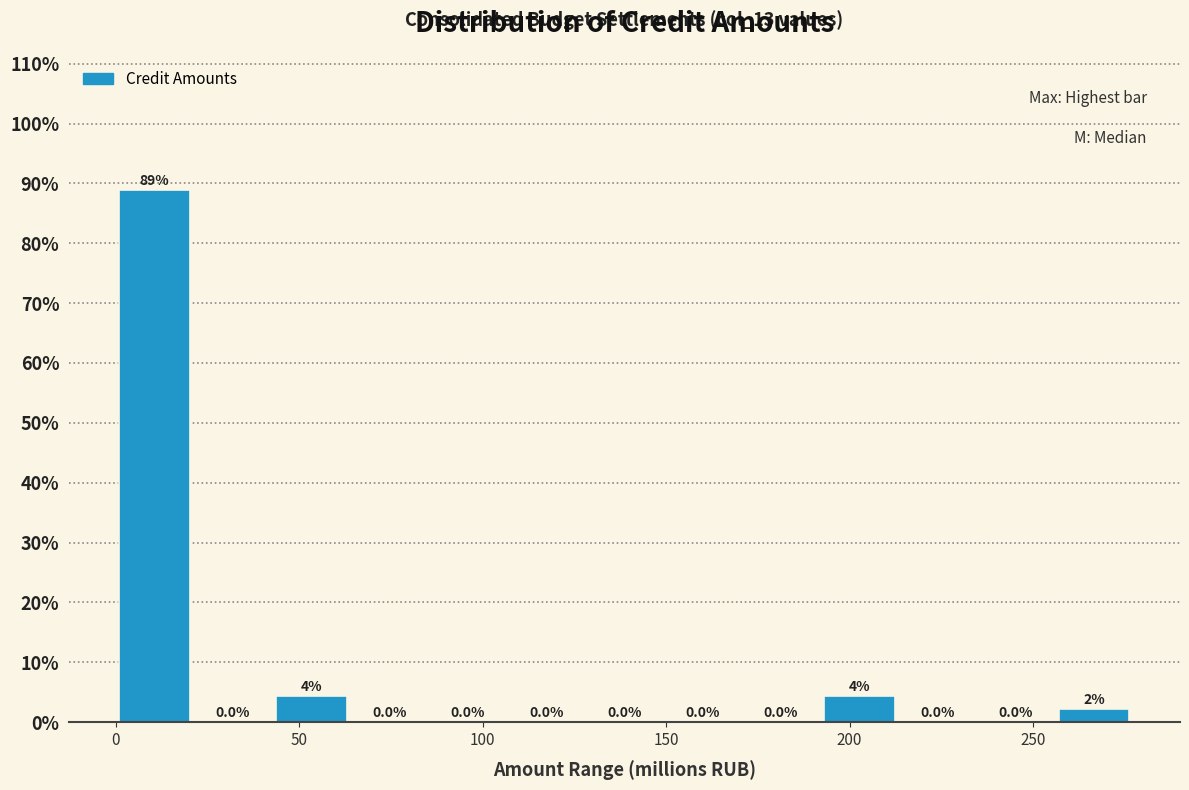

Over which range of the x-axis is the bar tallest?

0 to 20